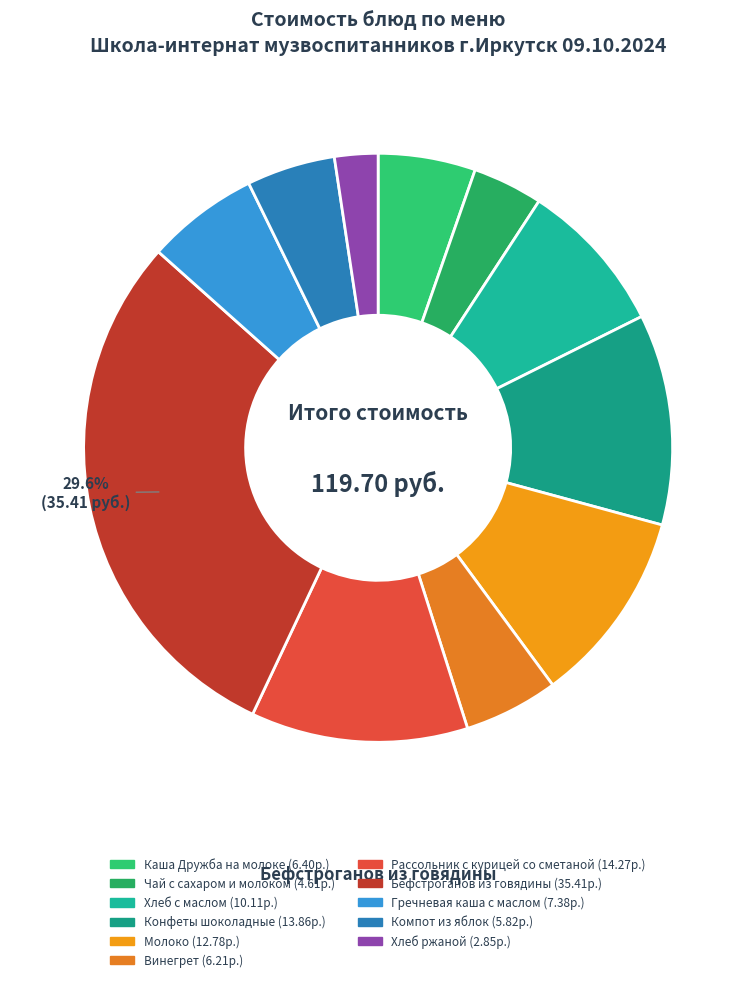

Count the number of slices in the pie.

11